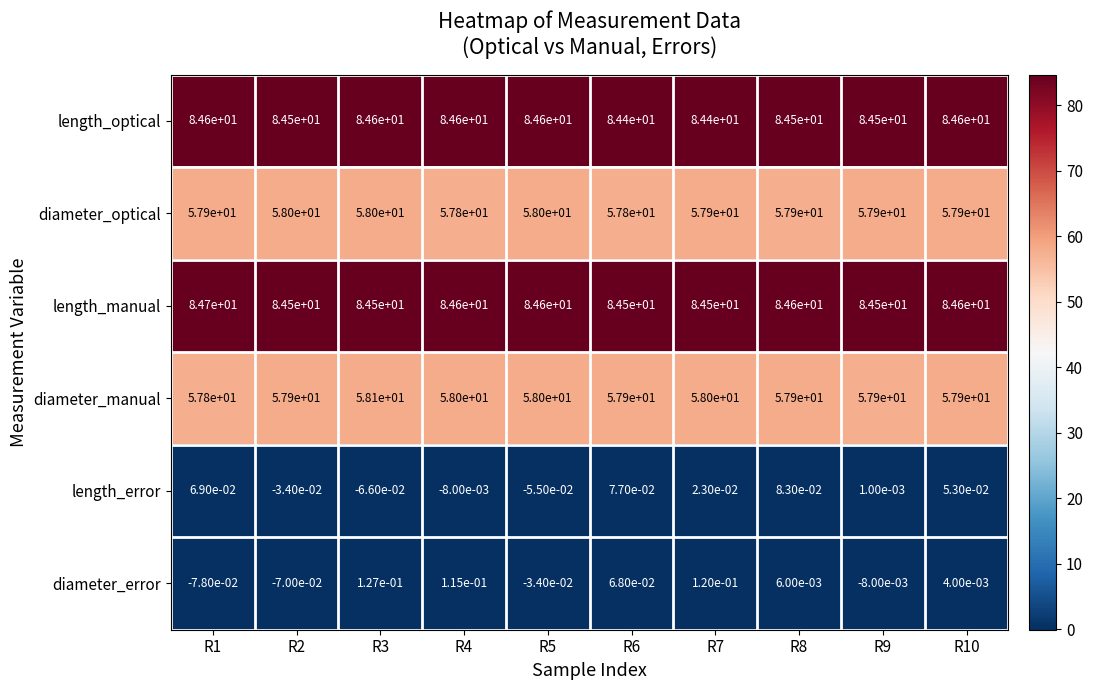

Which series has the widest spread of values?

diameter_manual